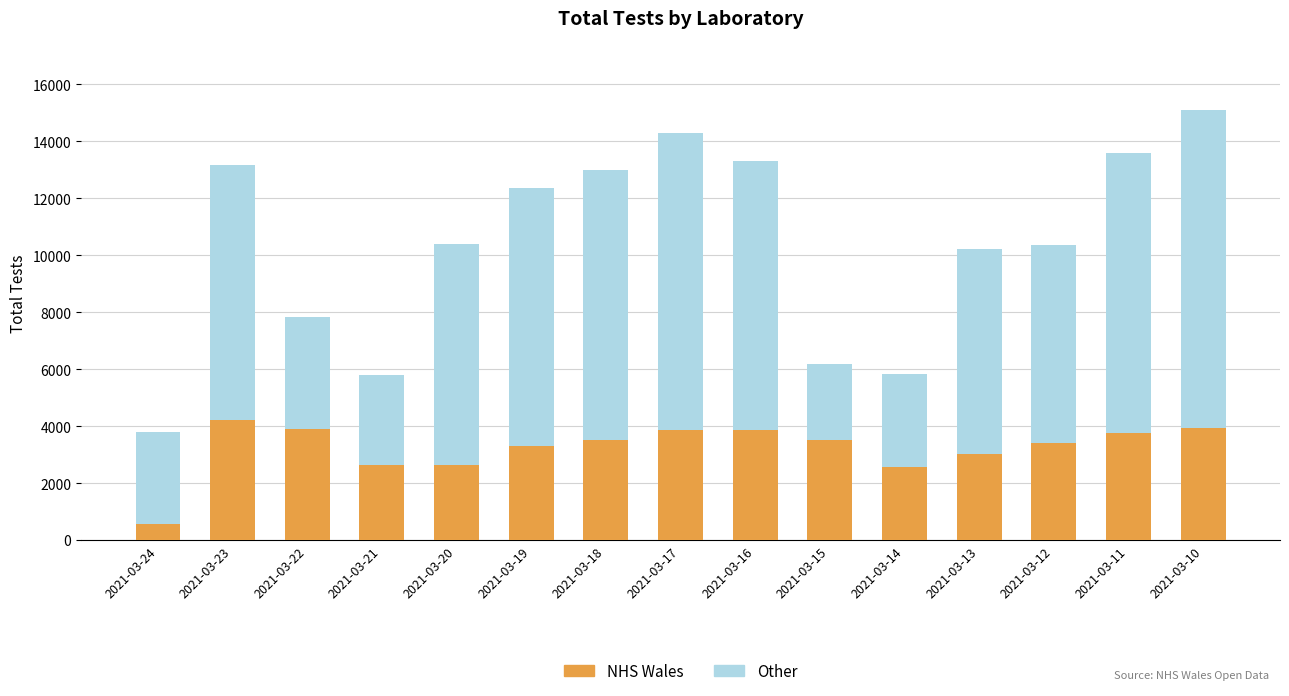

What is the sum of all NHS Wales values?

48695